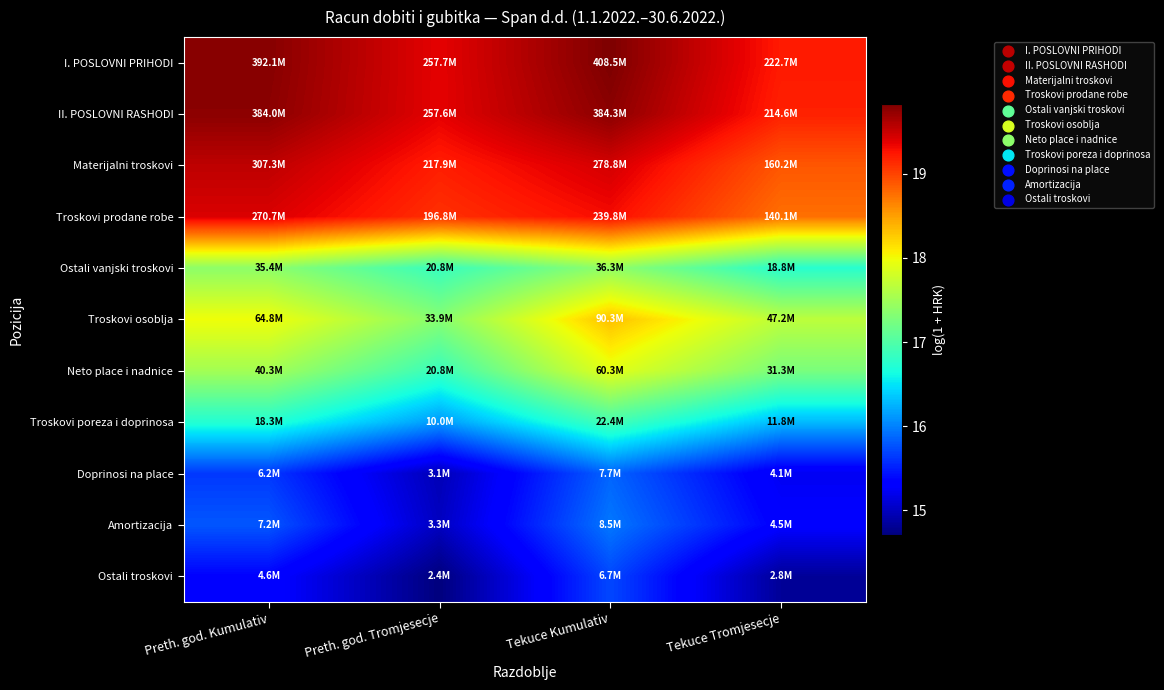

Which series has the largest total across all categories?

I. POSLOVNI PRIHODI